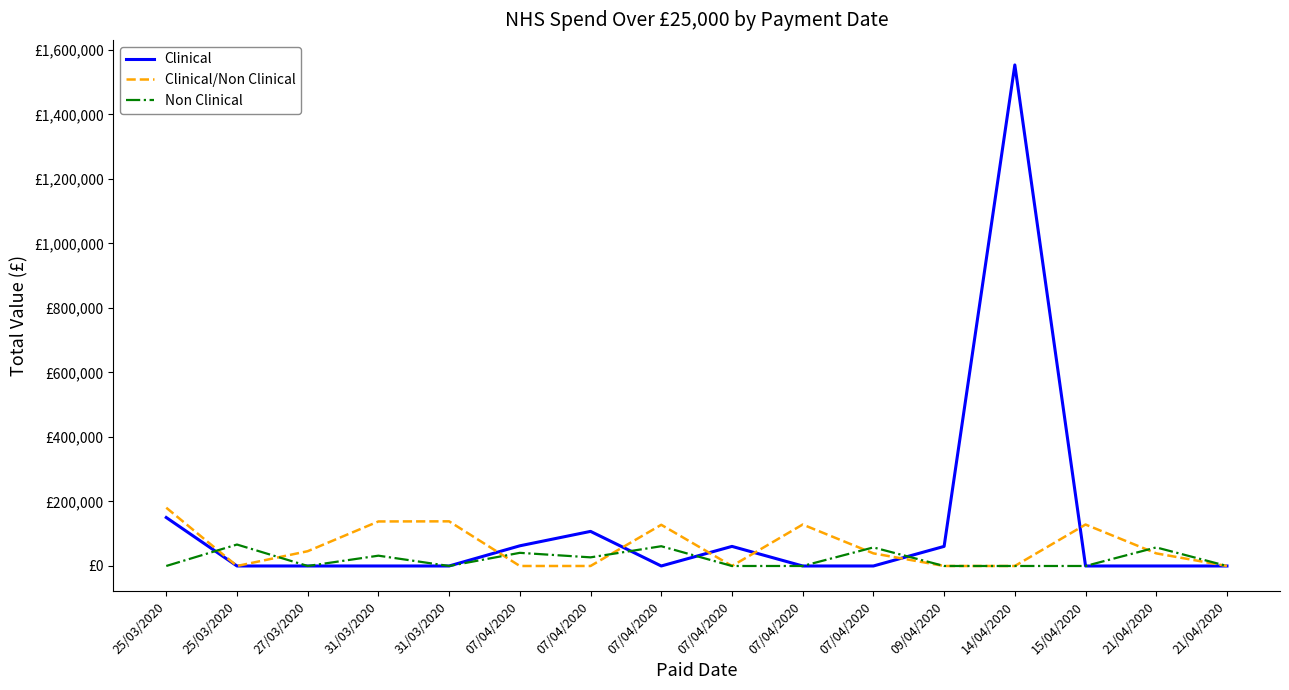

Which series has the largest range (max minus min)?

Clinical